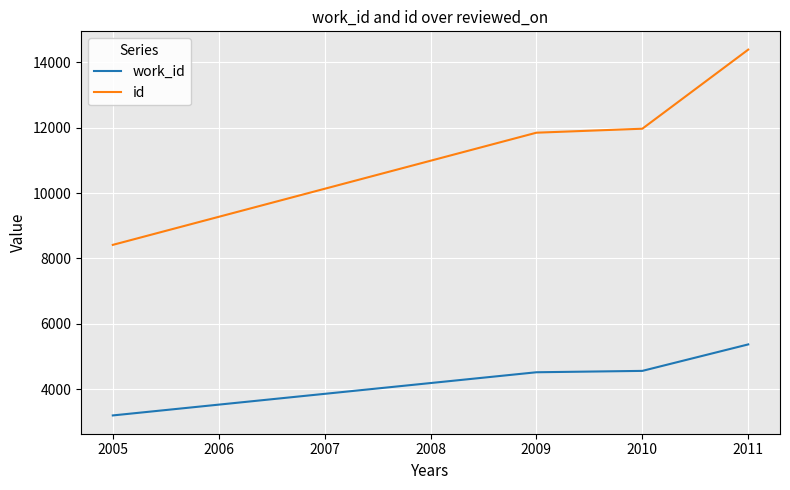

List the series in order of their overall mean, highest first.

id, work_id